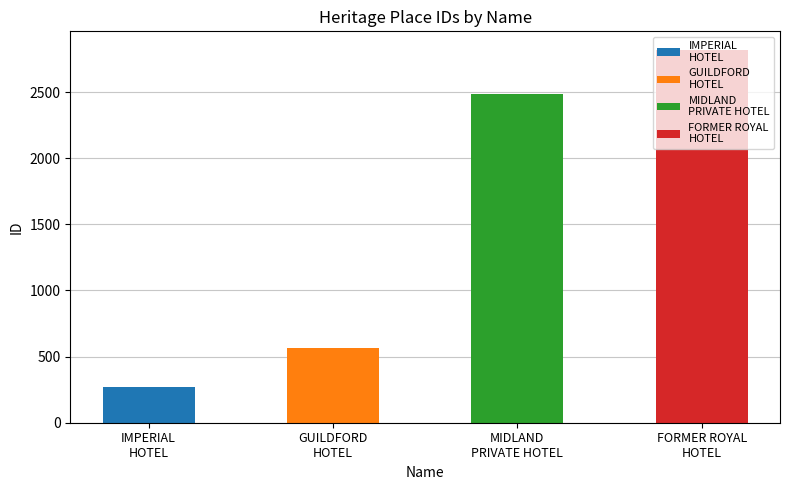

Rank the categories by value from lowest to highest.

IMPERIAL HOTEL, GUILDFORD HOTEL MUSIC HALL AND STABLES, MIDLAND PRIVATE HOTEL, FORMER ROYAL HOTEL AND THEATRE